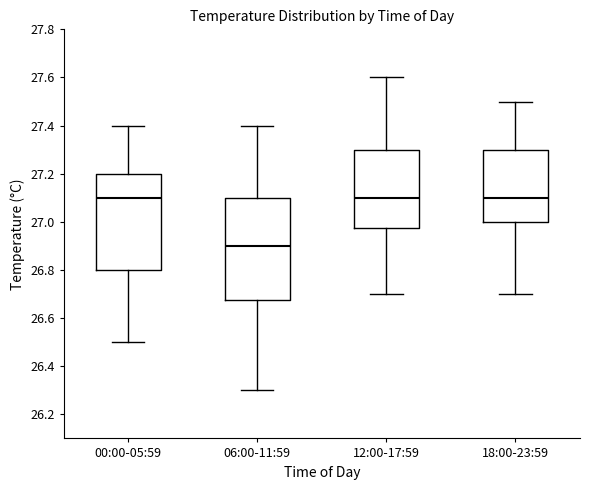

Which box is the tallest, from its lower edge to its upper edge?

06:00-11:59